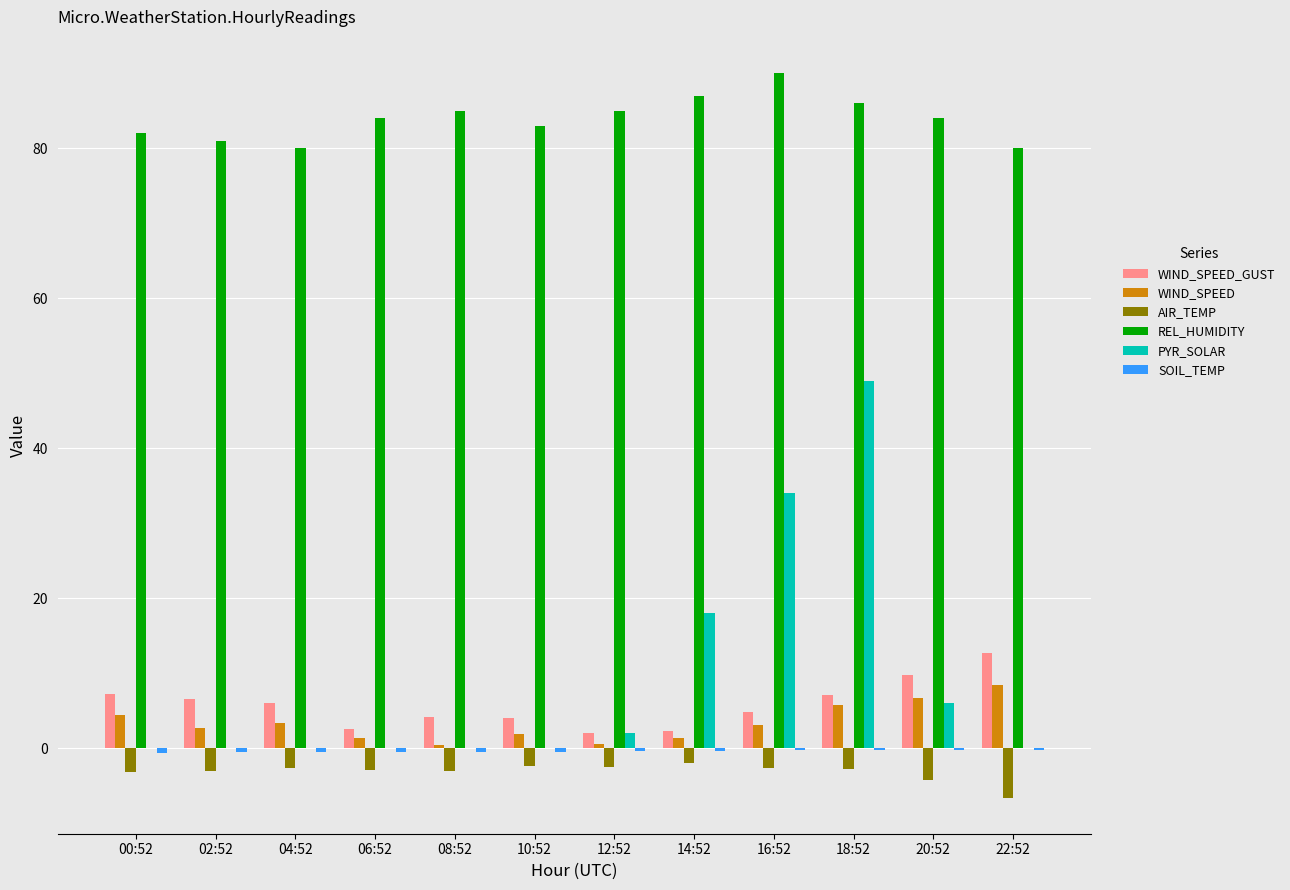

At which category is the sum across all series the highest?

18:52